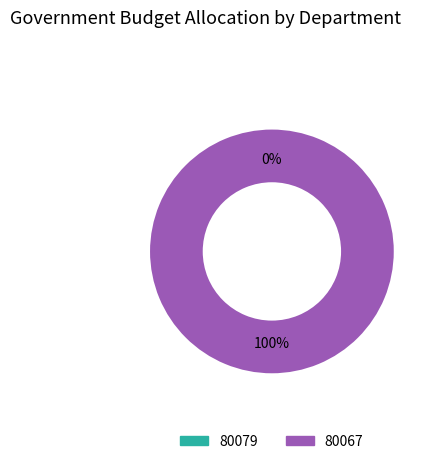

To the nearest percent, what portion does 80067 represent?

100%